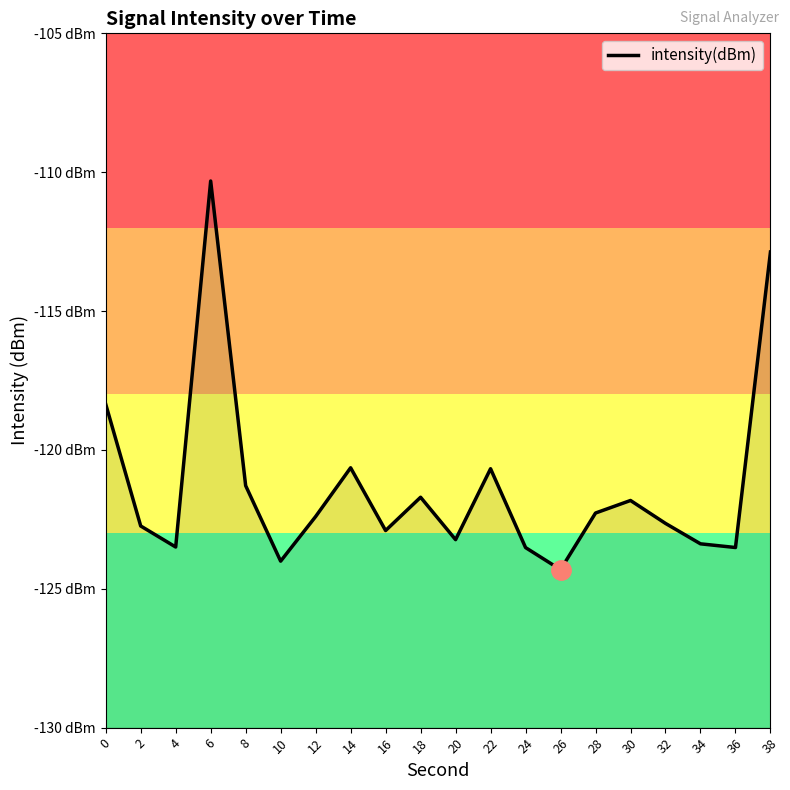

Between 18 and 20, which is larger?

18